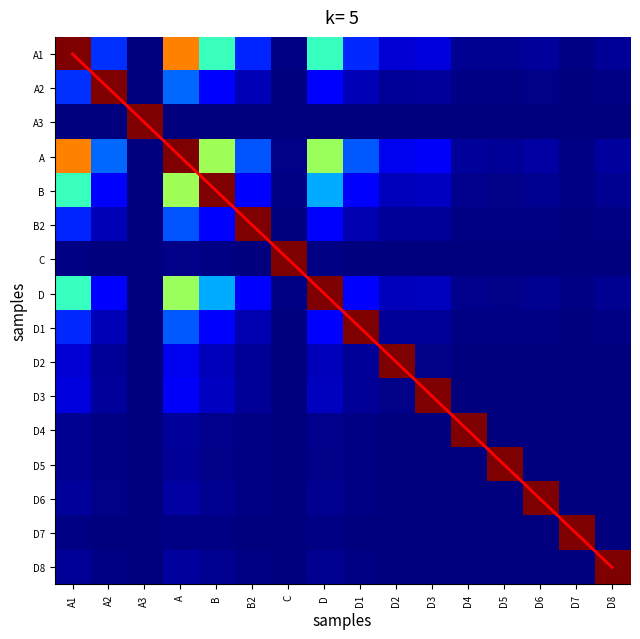

What is the average value of the B2 series?

0.1